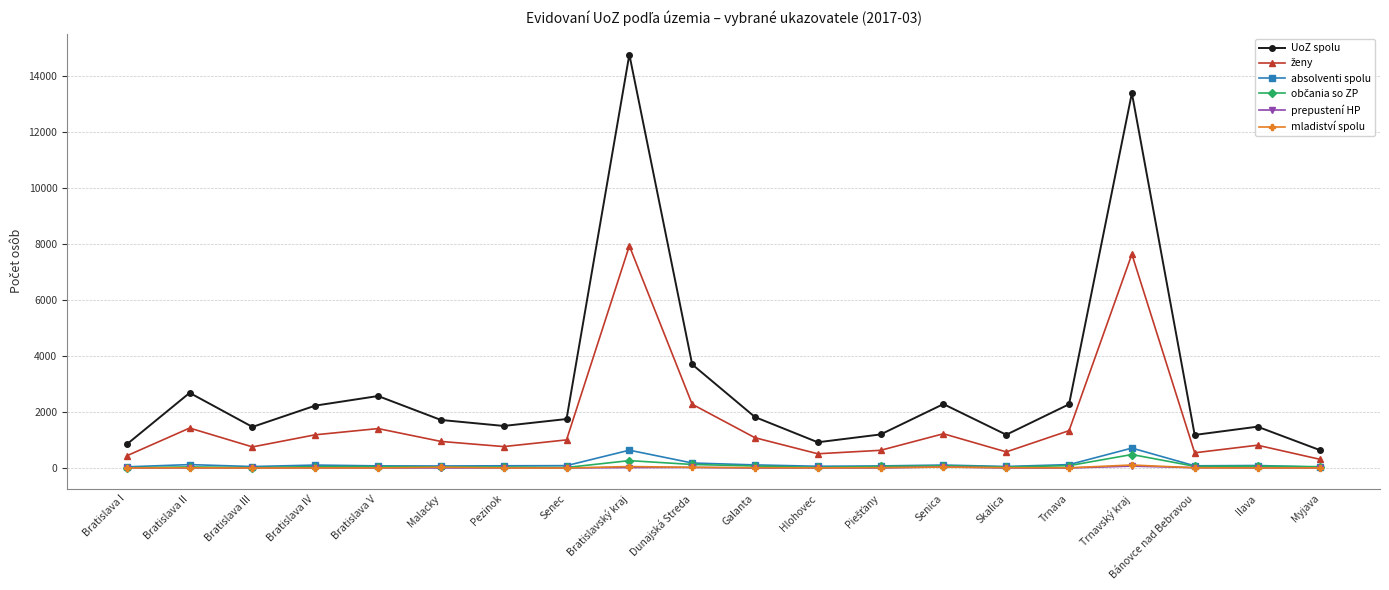

What is the label of the 2nd point from the left?

Bratislava II